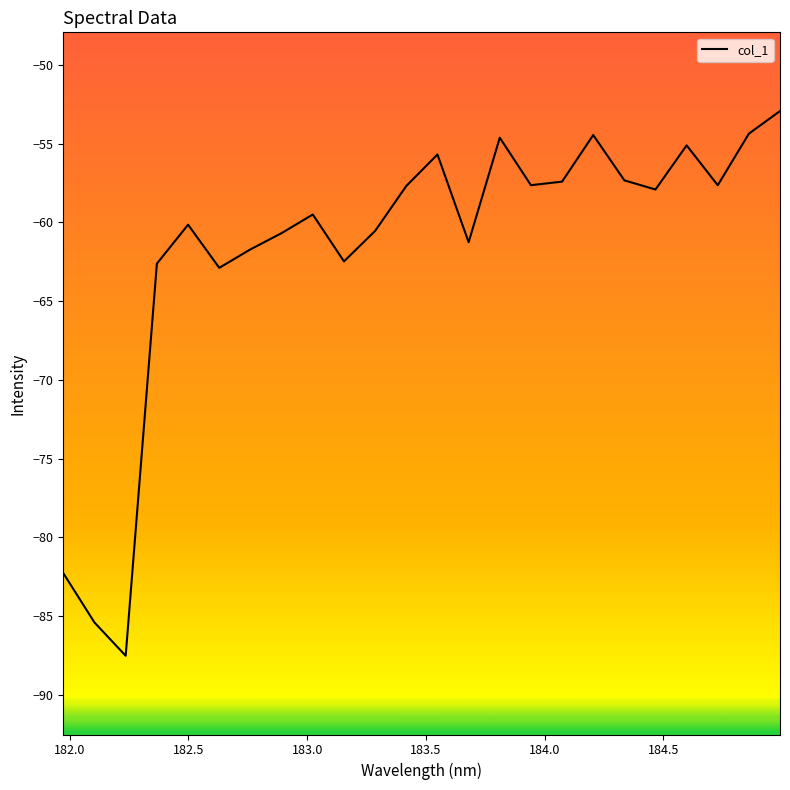

What is the maximum value shown in the chart?

-52.9